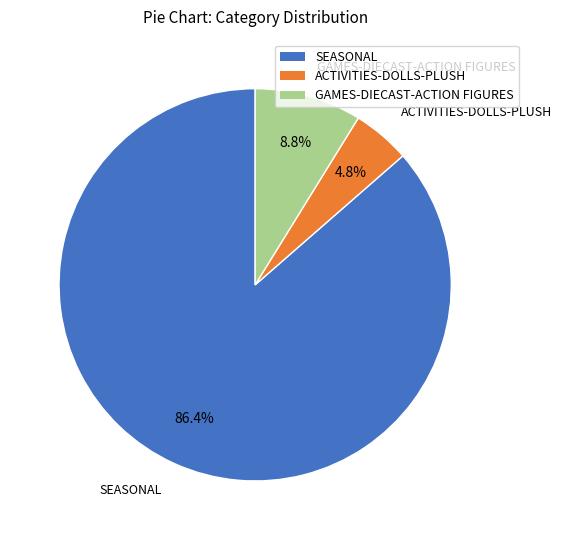

Between GAMES-DIECAST-ACTION FIGURES and ACTIVITIES-DOLLS-PLUSH, which is larger?

GAMES-DIECAST-ACTION FIGURES